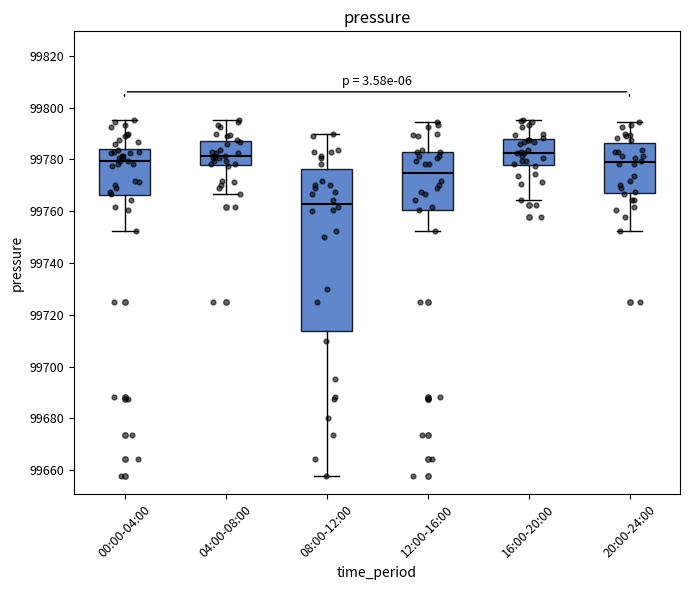

Which box is the tallest, from its lower edge to its upper edge?

08:00-12:00